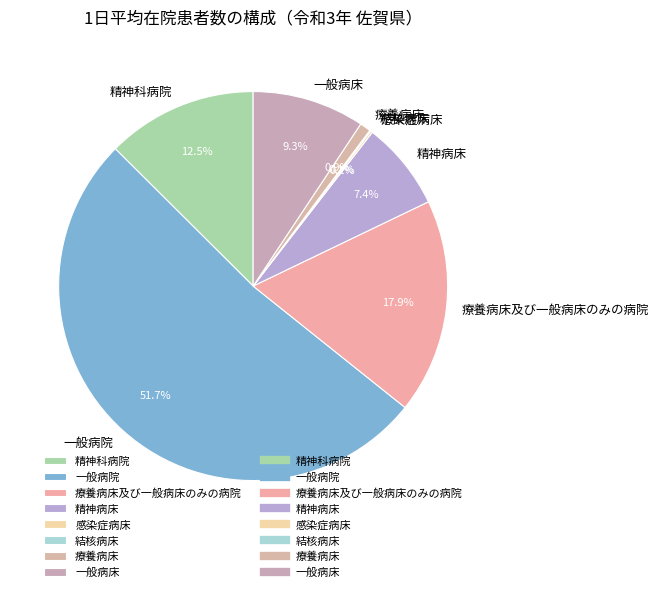

Which category has the biggest portion of the pie?

一般病院